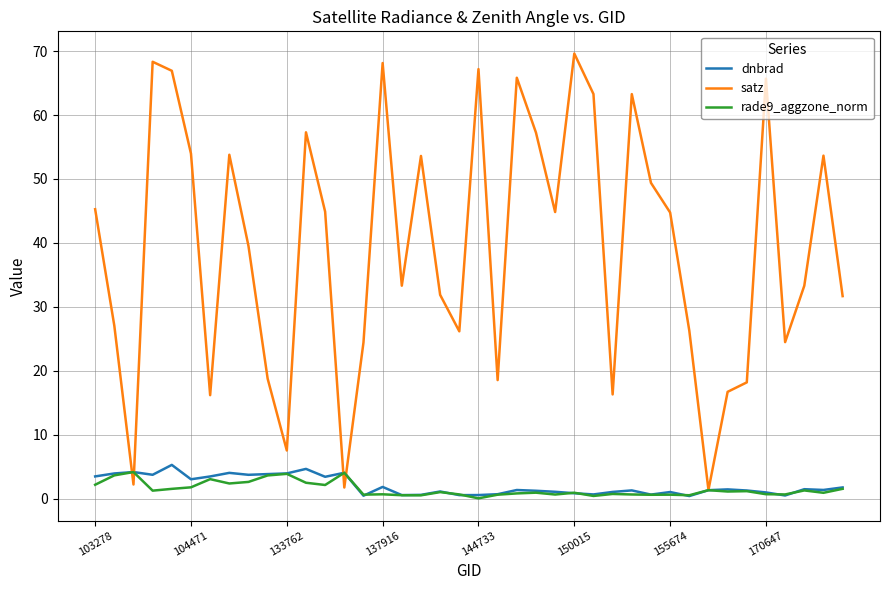

What is the average value of the satz series?

39.3